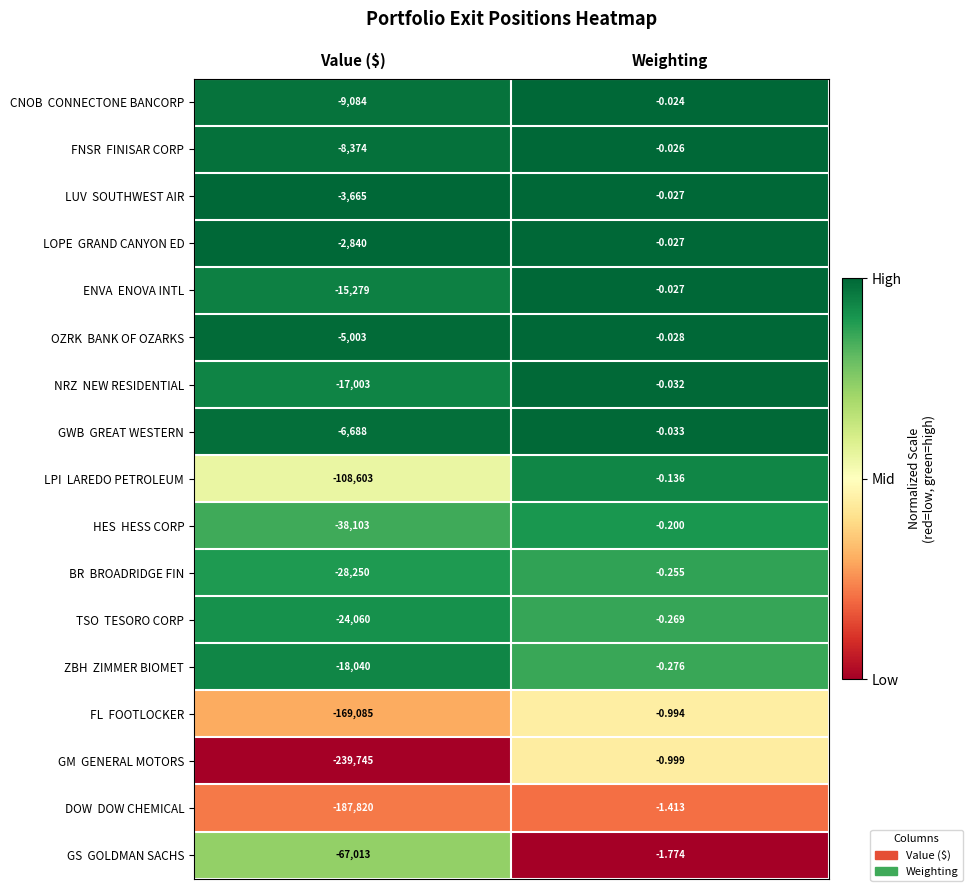

At which category is the sum across all series the highest?

Weighting